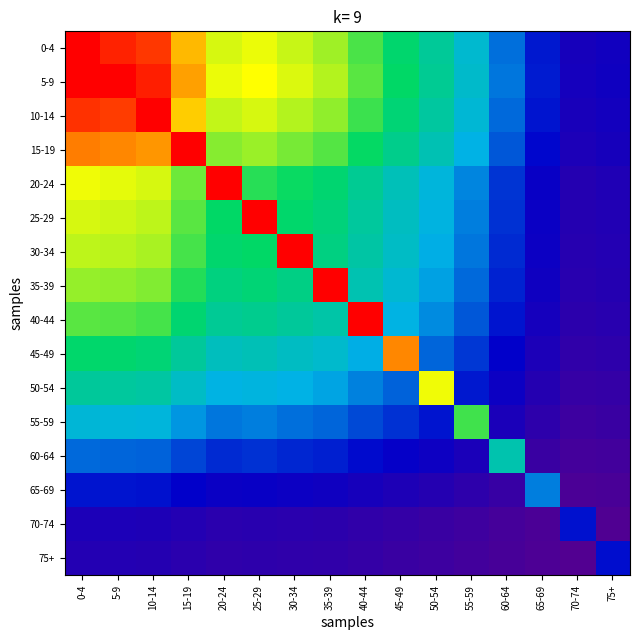

How many series are shown in this chart?

16